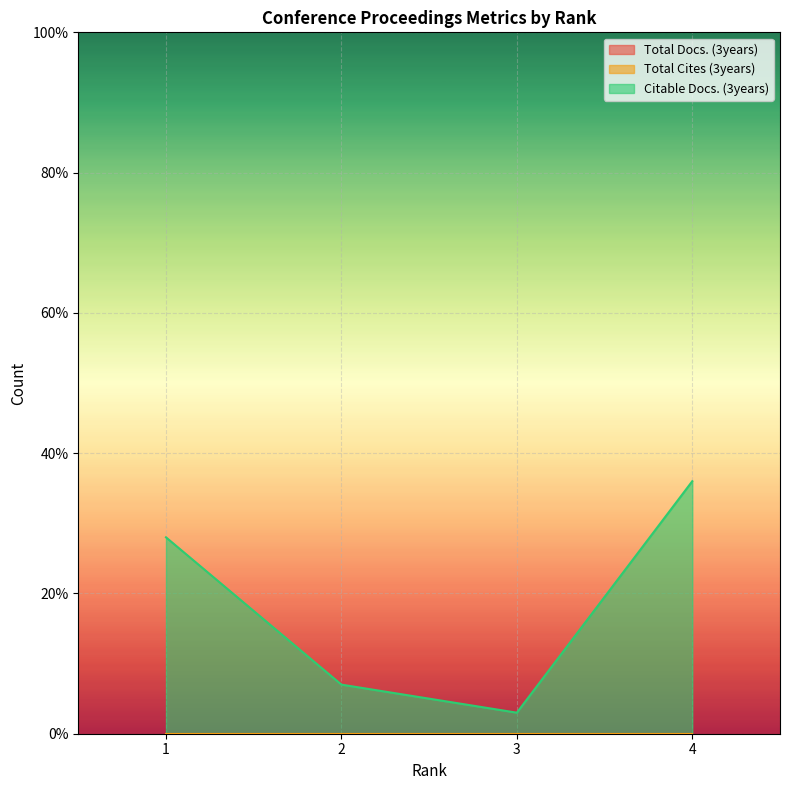

Between 2 and 3, which series saw the biggest shift?

Citable Docs. (3years)